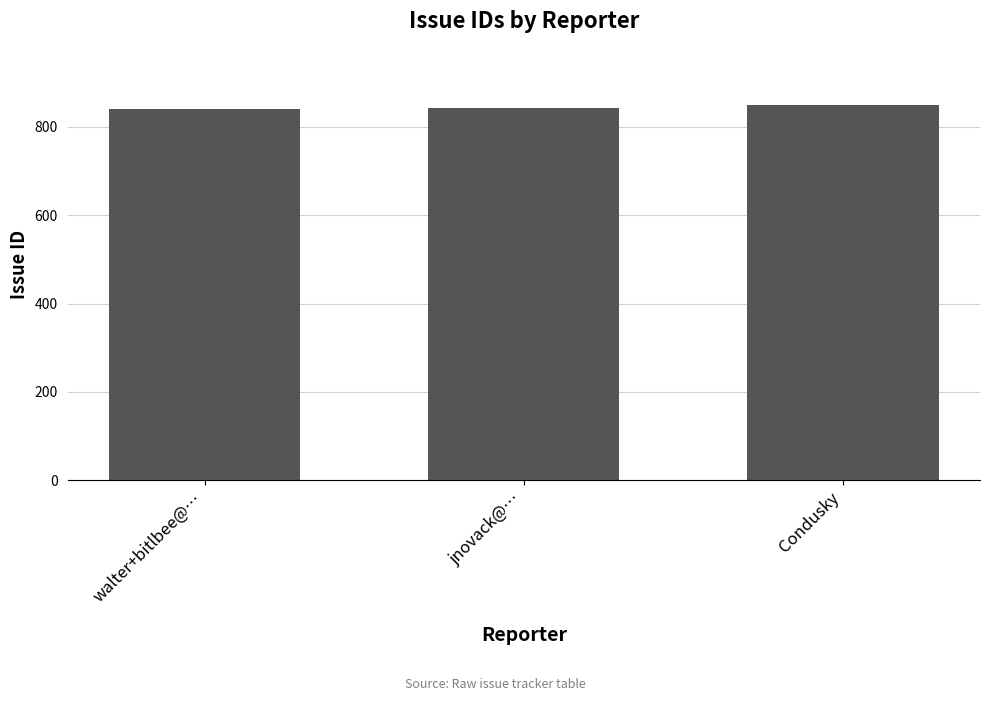

Count the values in the range 840 to 849.

3